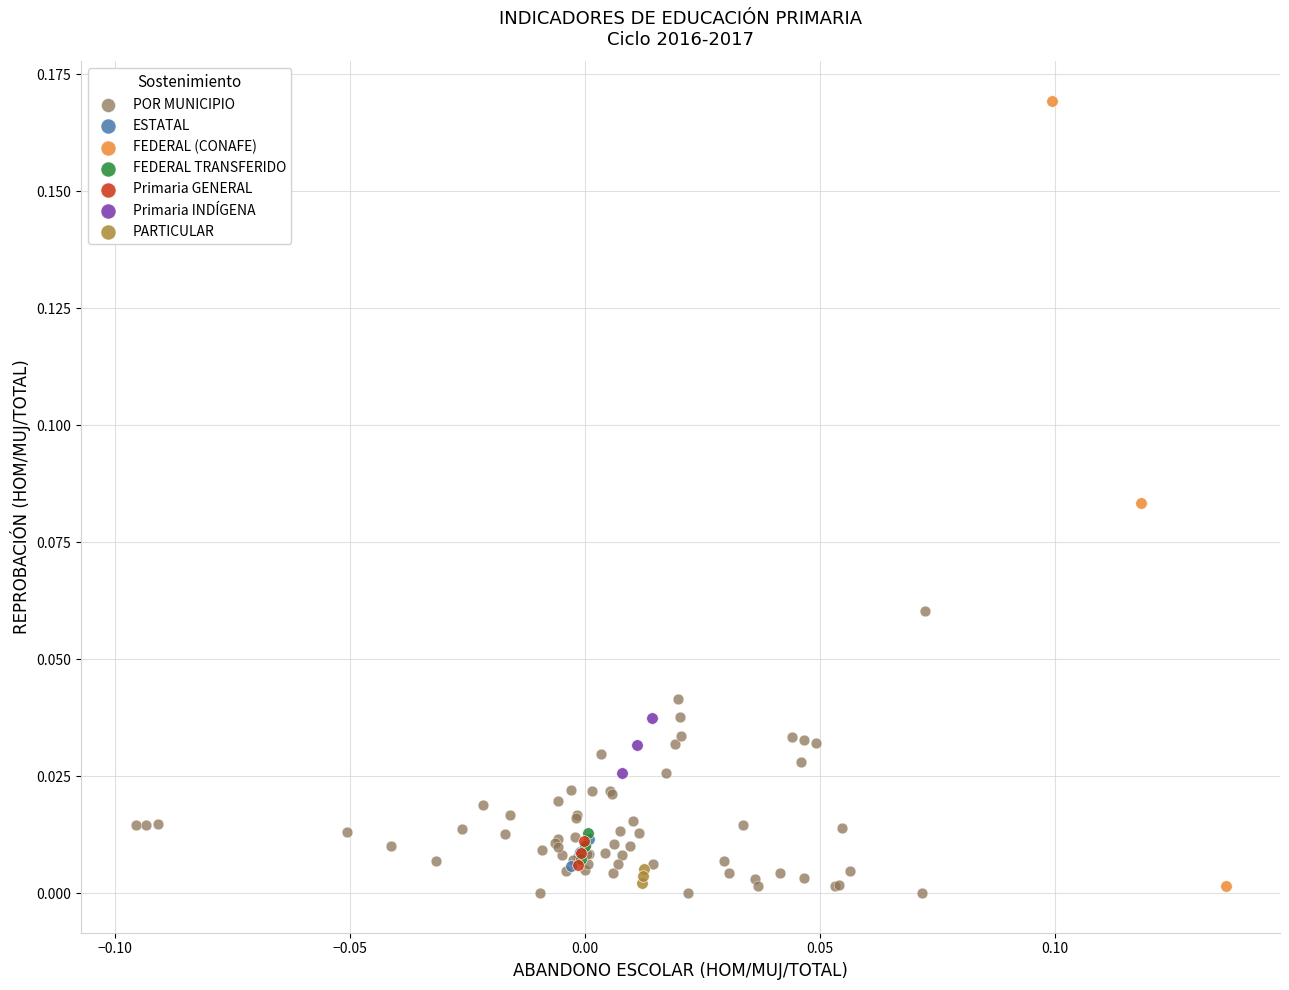

Which series contains the highest Y value?

FEDERAL (CONAFE)